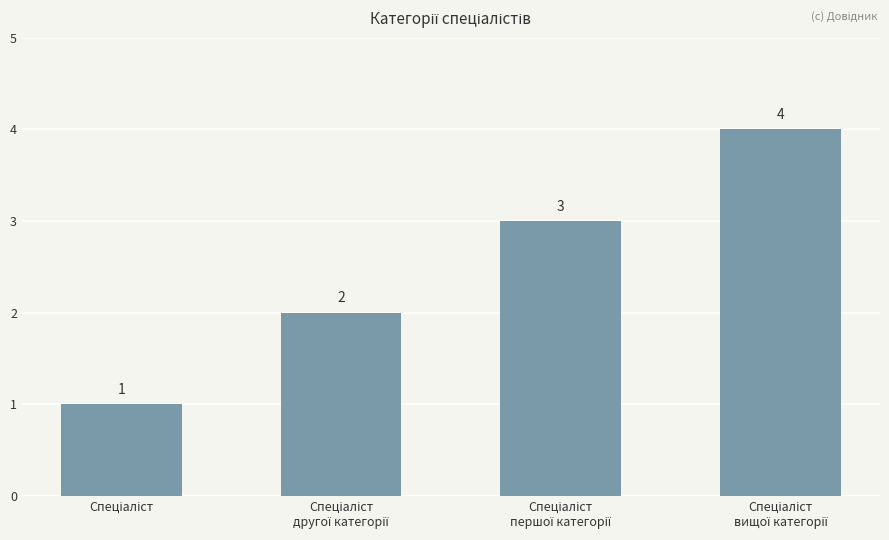

How many values are between 2 and 4?

3